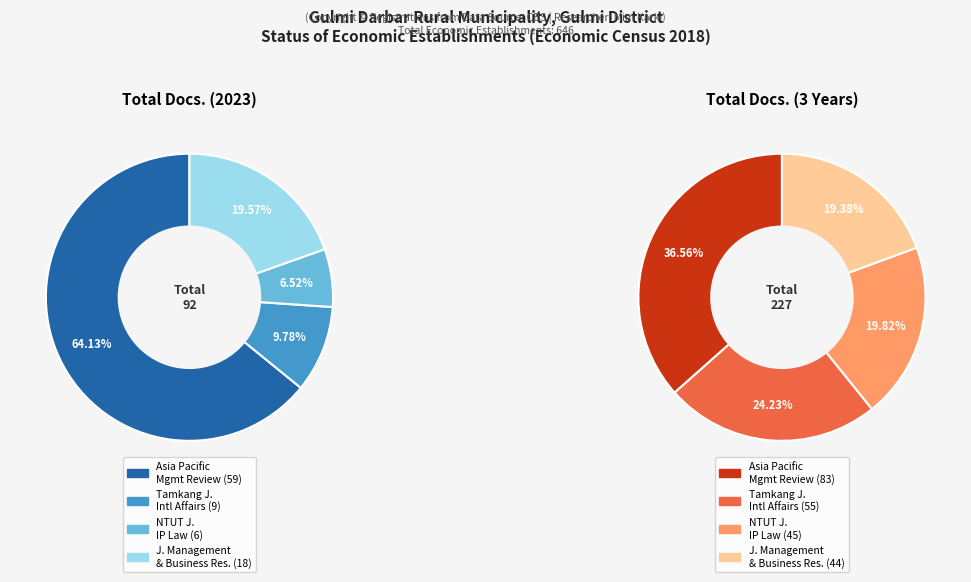

The NTUT Journal of Intellectual Property Law slice represents 12% of the pie. True or false?

False